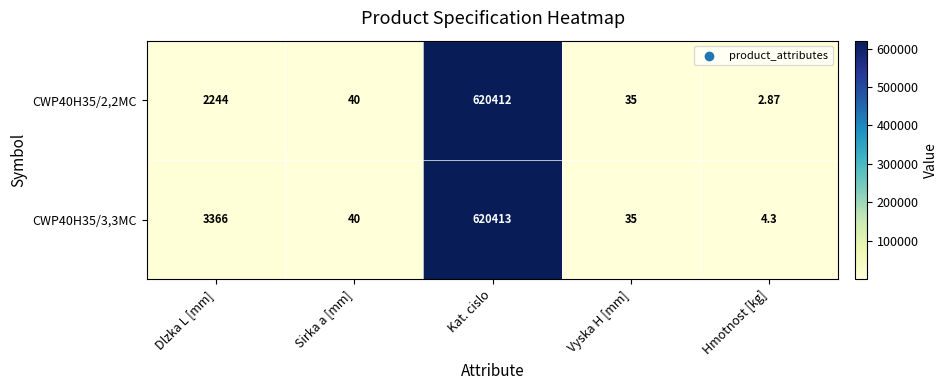

Rank the series by their average value, from highest to lowest.

CWP40H35/3,3MC, CWP40H35/2,2MC